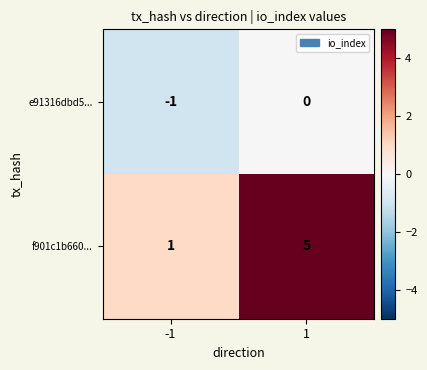

Which series has the largest range (max minus min)?

f901c1b660...